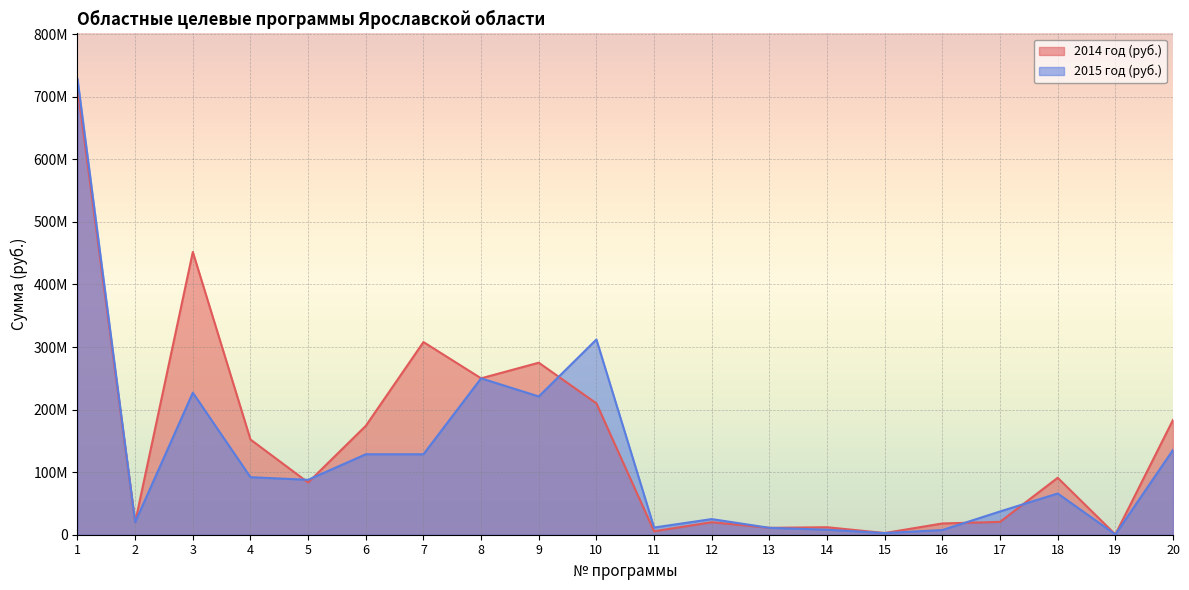

Which series has the largest total across all categories?

2014 год (руб.)